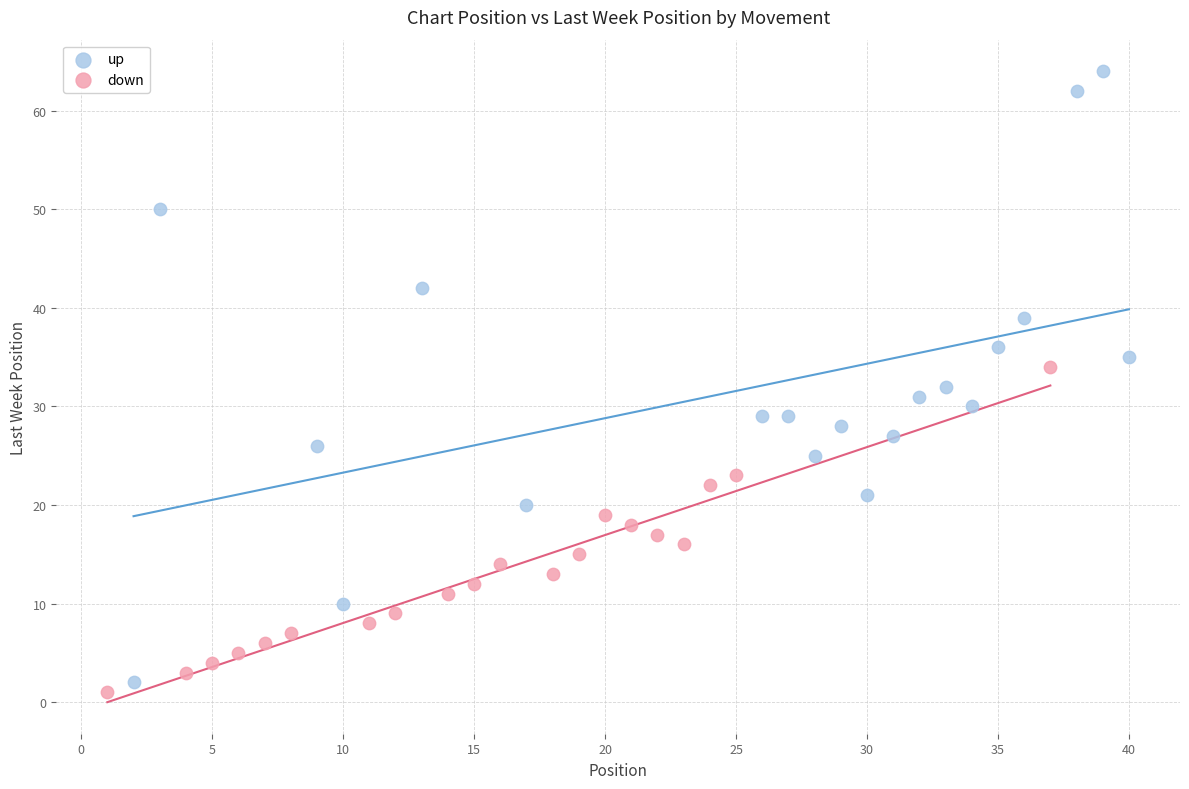

Which series reaches the maximum Y coordinate?

up